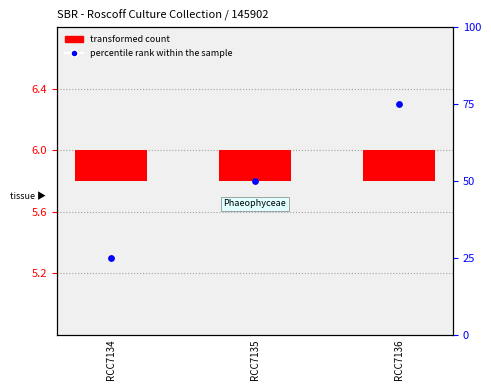

What is the ratio of the value at RCC7135 to the value at RCC7134?

2.0